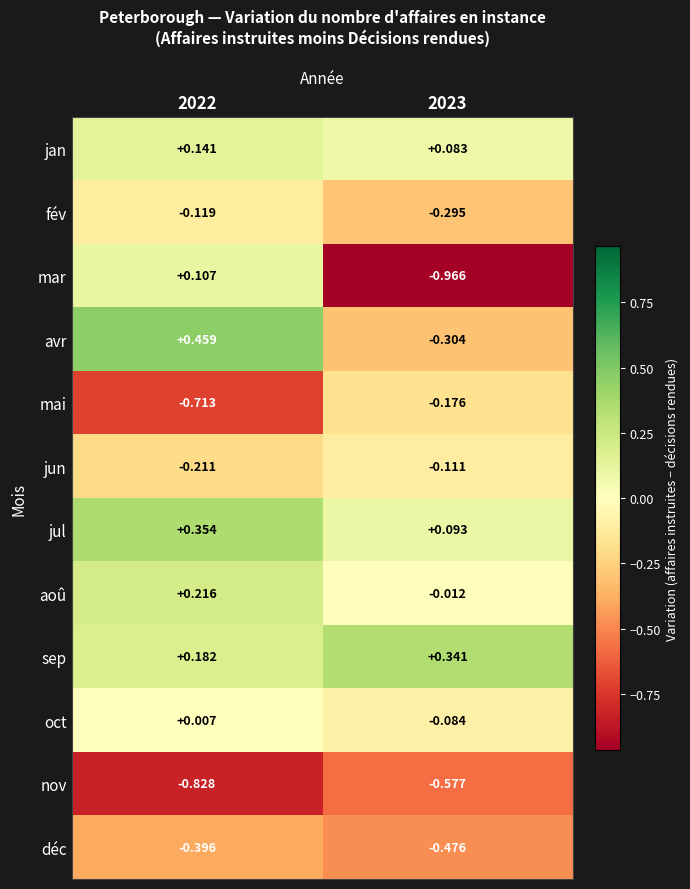

Which series changed the most between 2022 and 2023?

mar